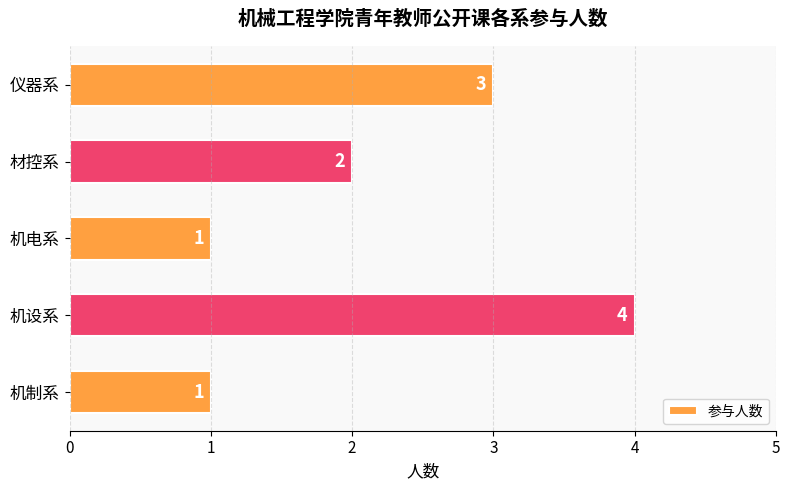

What is the difference between the maximum and minimum values?

3